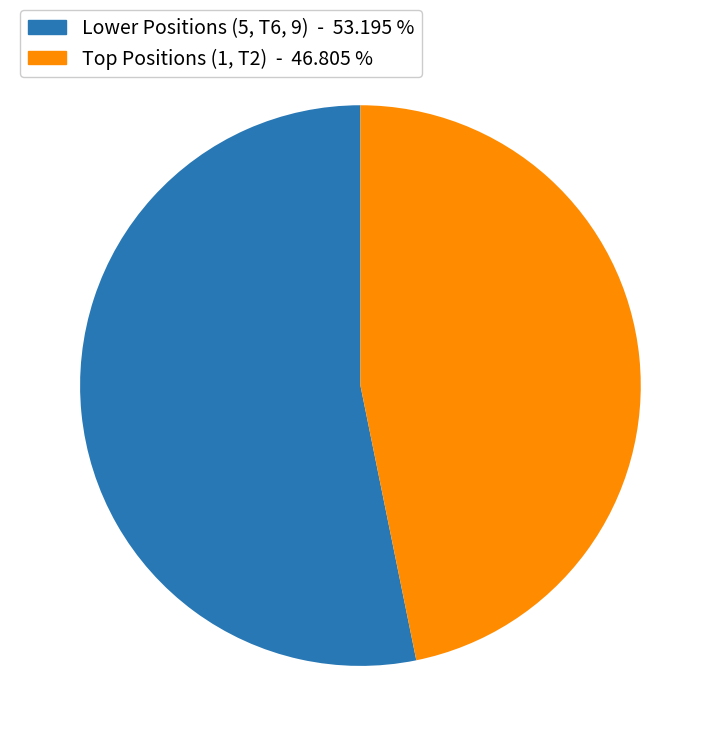

Is there any slice that represents more than half of the pie?

Yes